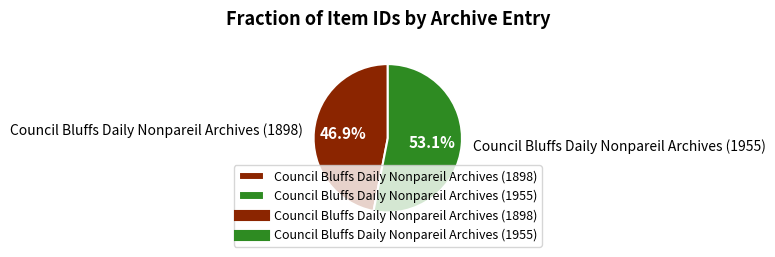

True or false: Council Bluffs Daily Nonpareil Archives (1898) accounts for 61% of the total.

False